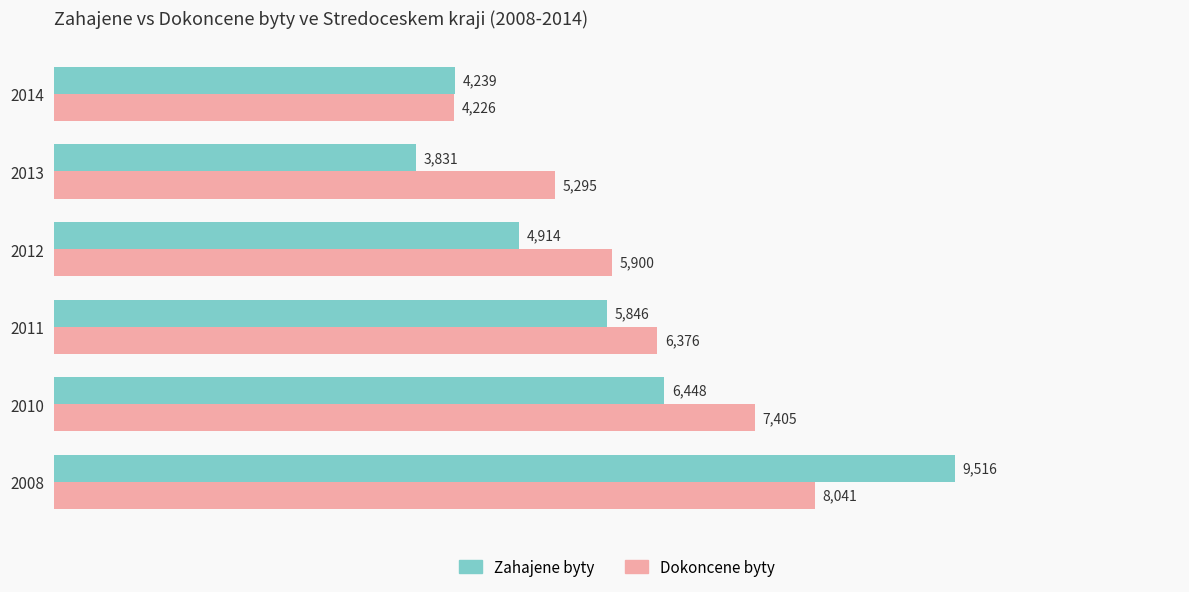

Rank the series by their average value, from highest to lowest.

Dokoncene byty, Zahajene byty